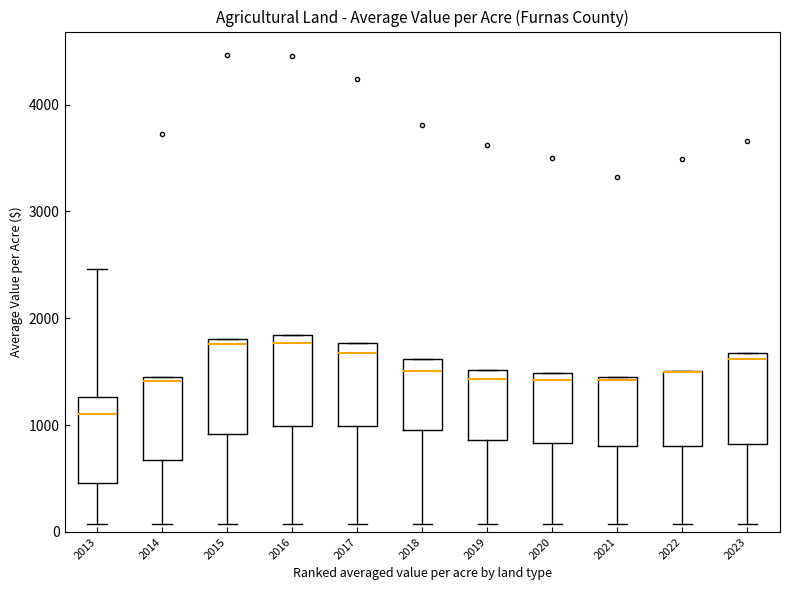

Where is the lower edge of the box at x = 2023 on the y-axis? The values are not printed on the chart, so give them approximately, as read against the axis.

800